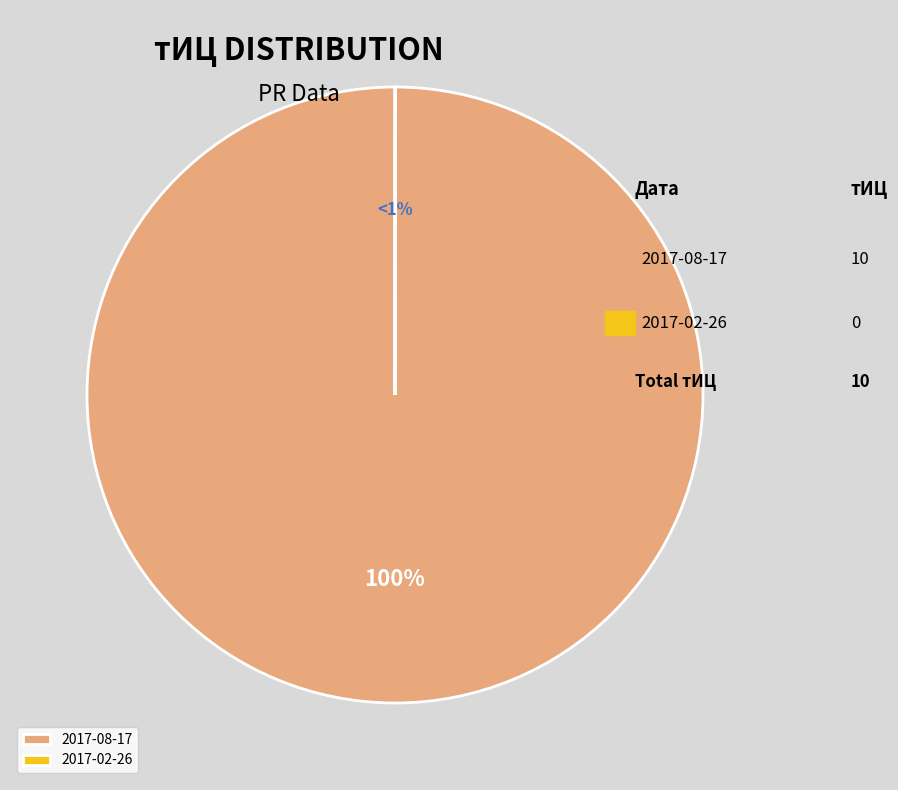

Which has a higher value, 2017-08-17 or 2017-02-26?

2017-08-17